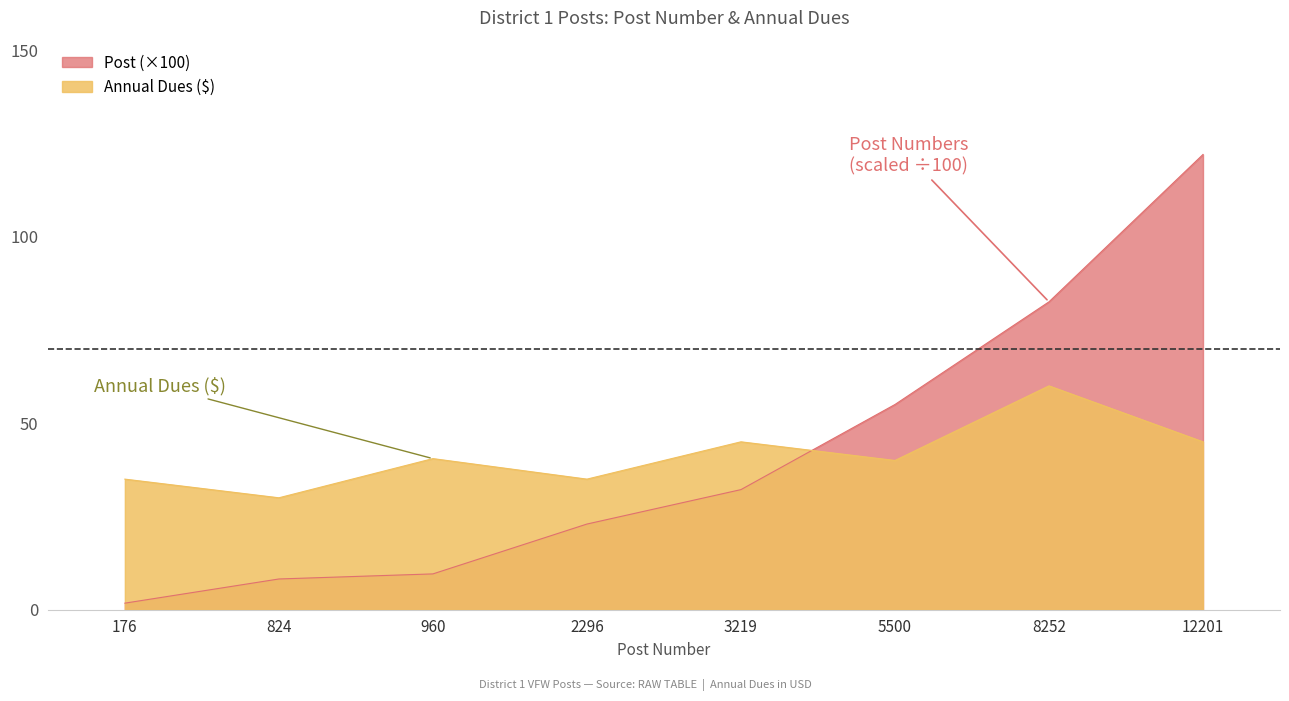

True or false: Annual Dues and Post cross at least once.

True